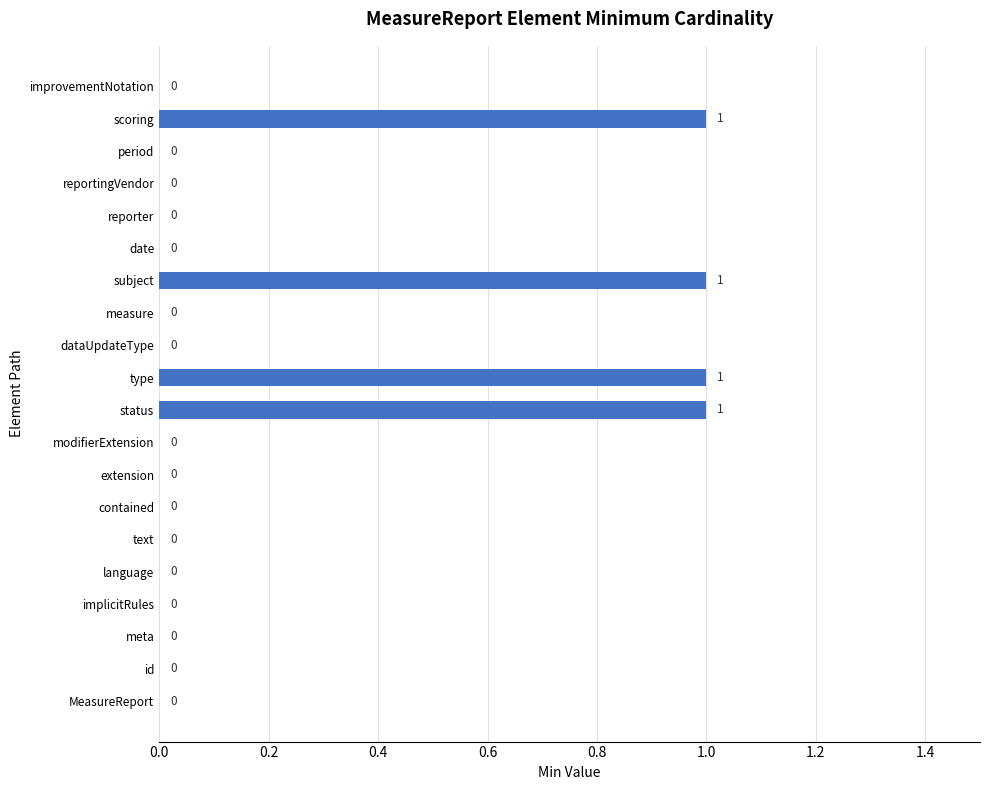

Reading bottom to top, transcribe all the data shown in this chart.

MeasureReport=0	id=0	meta=0	implicitRules=0	language=0	text=0	contained=0	extension=0	modifierExtension=0	status=1	type=1	dataUpdateType=0	measure=0	subject=1	date=0	reporter=0	reportingVendor=0	period=0	scoring=1	improvementNotation=0